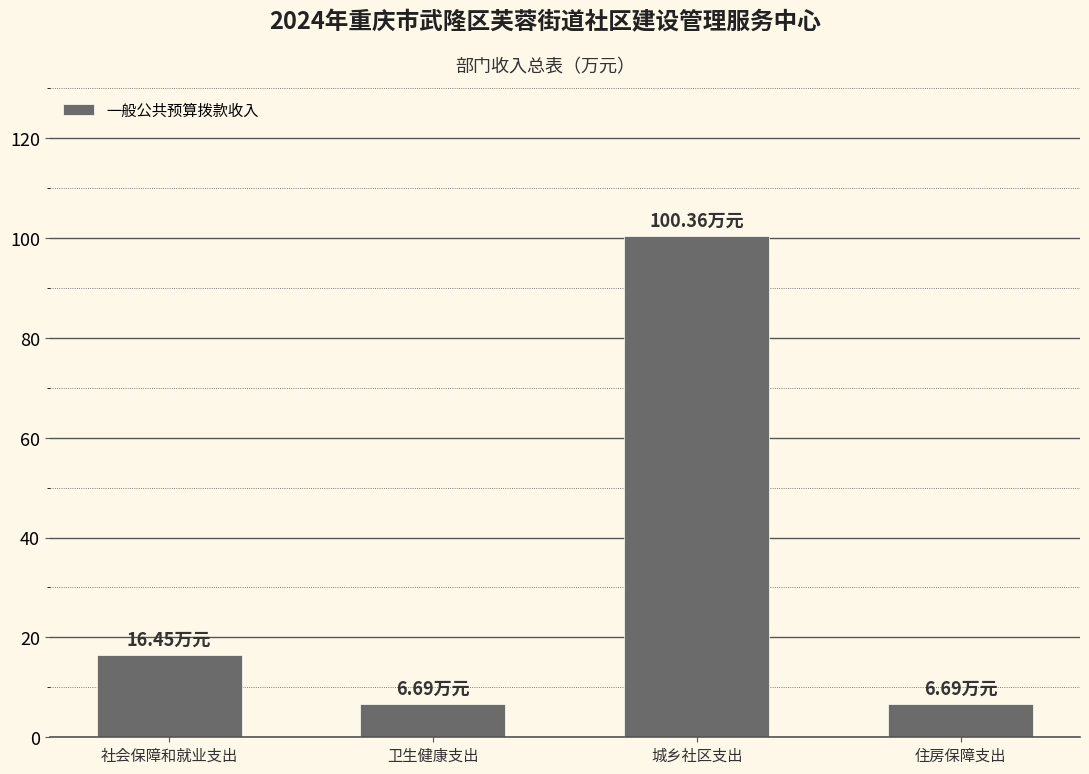

What is the label of the 2nd bar from the right?

城乡社区支出